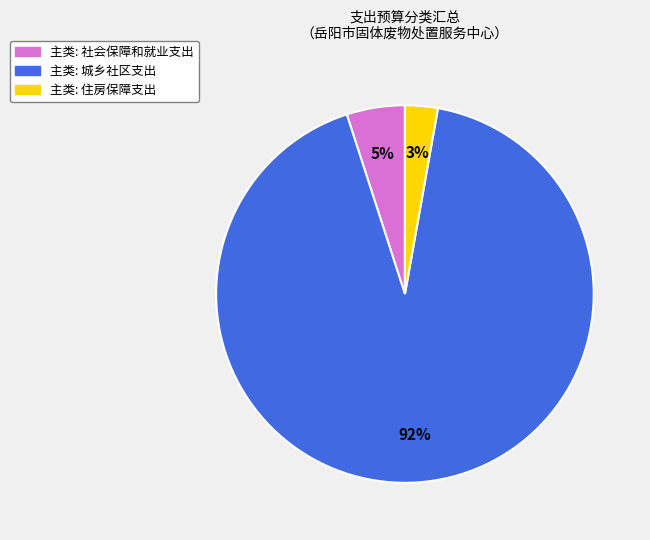

How many slices are in this pie chart?

3